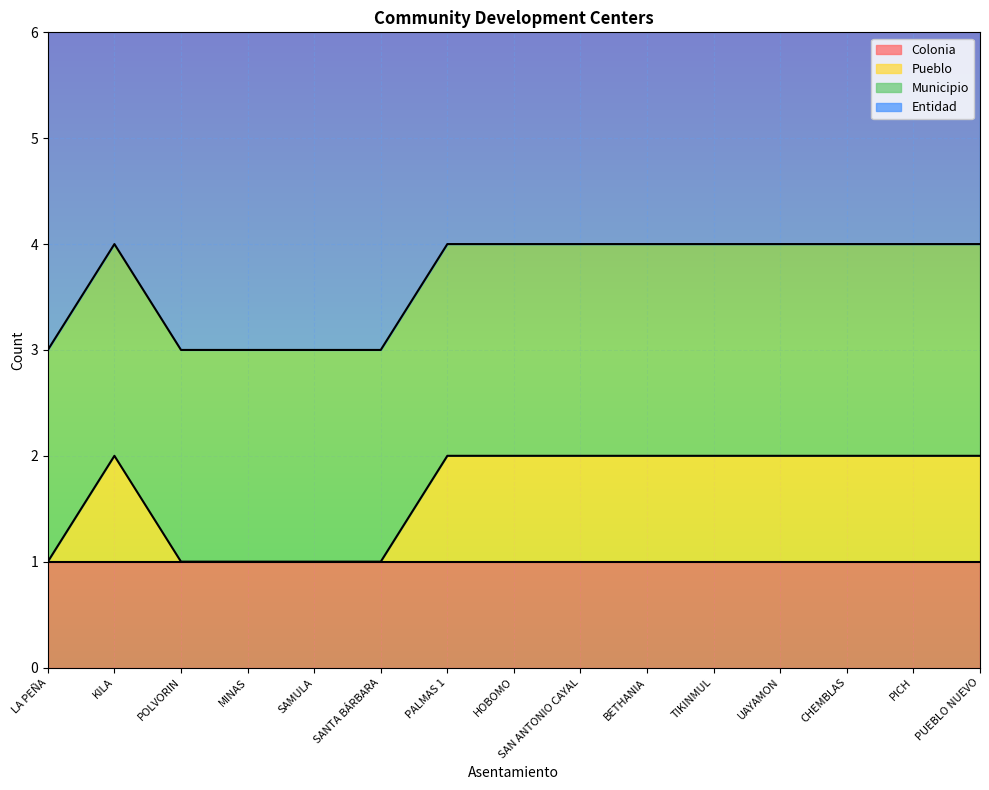

True or false: Pueblo has a value of 1 at POLVORIN.

True